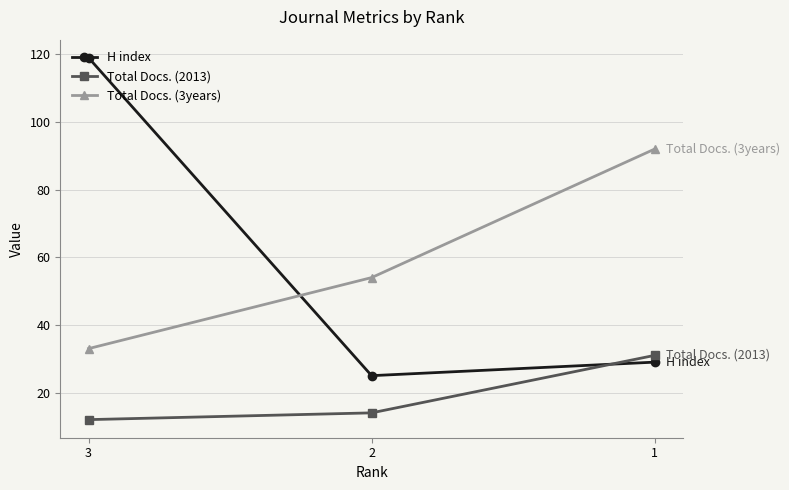

How many data points does each series have?

3